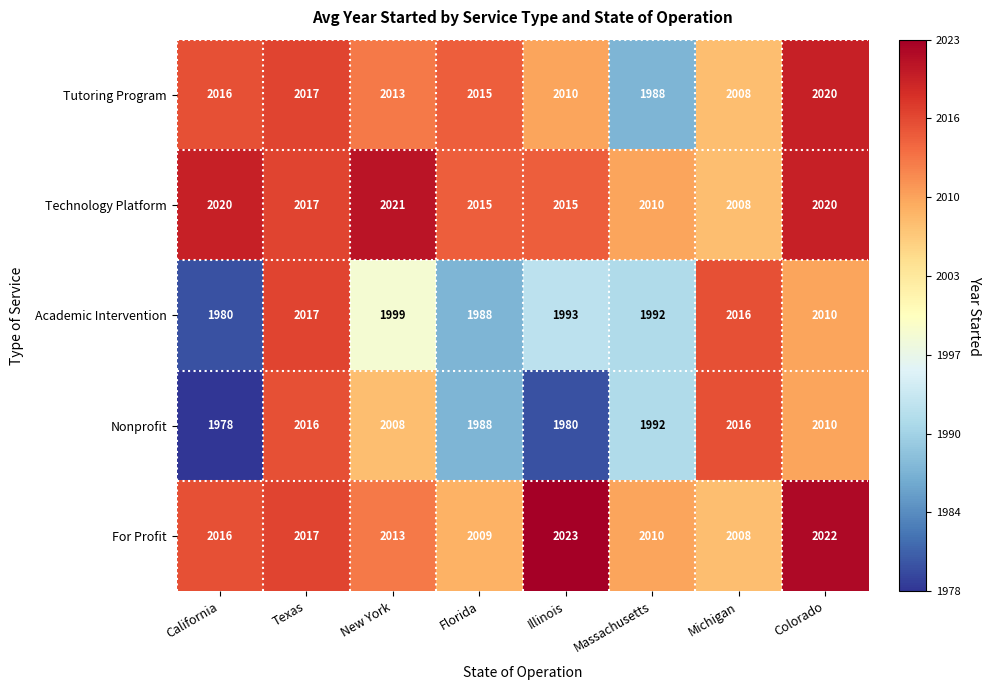

What is the difference between the highest and lowest values at Florida?

27